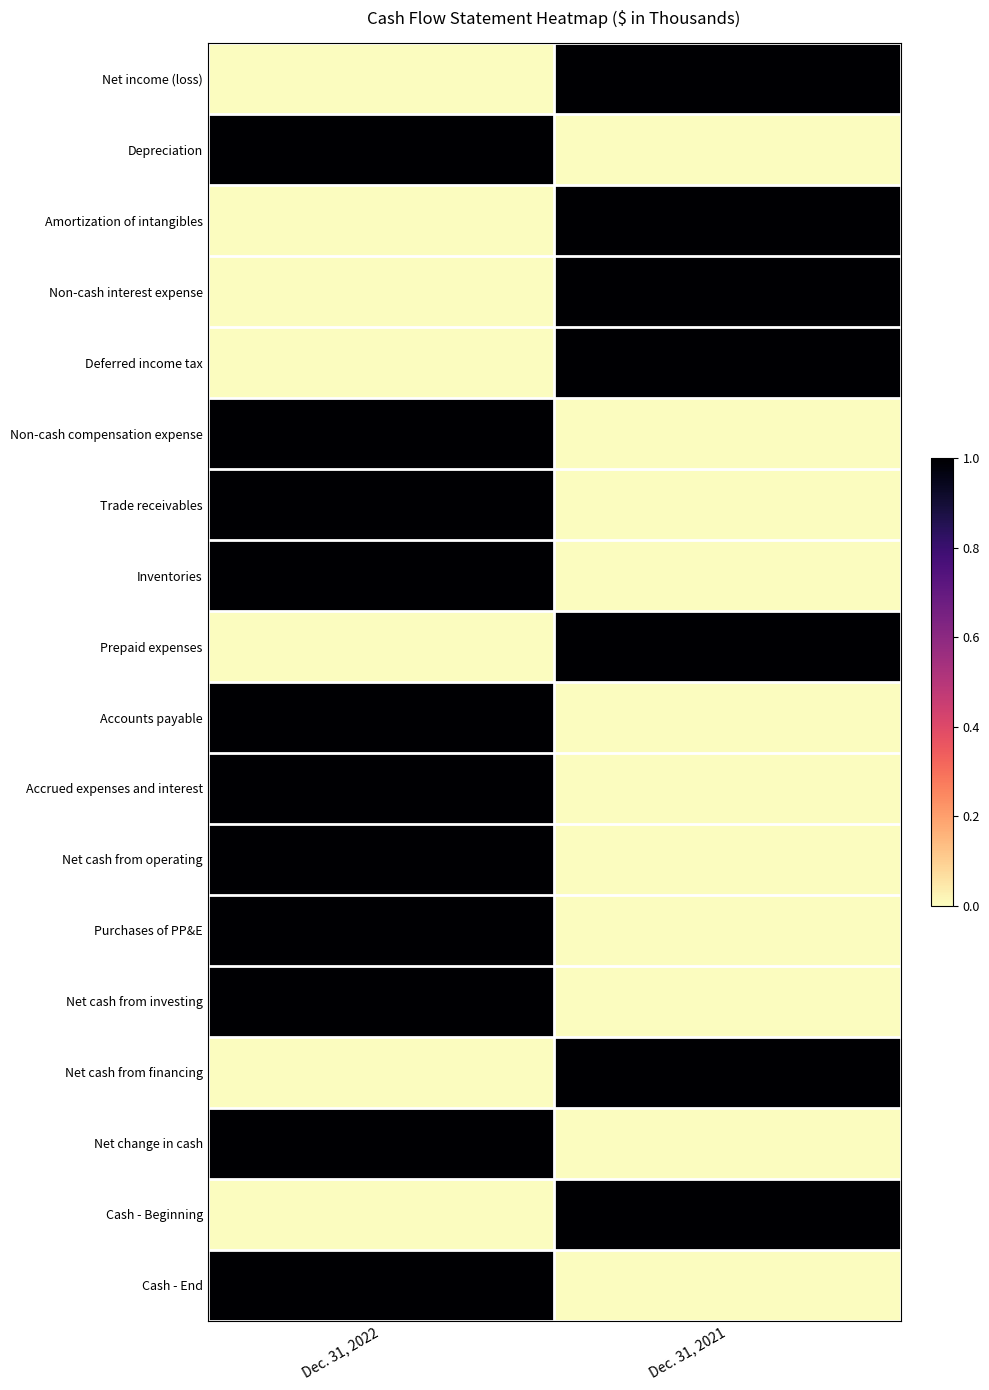

Which series changed the most between Dec. 31, 2022 and Dec. 31, 2021?

Net income (loss)